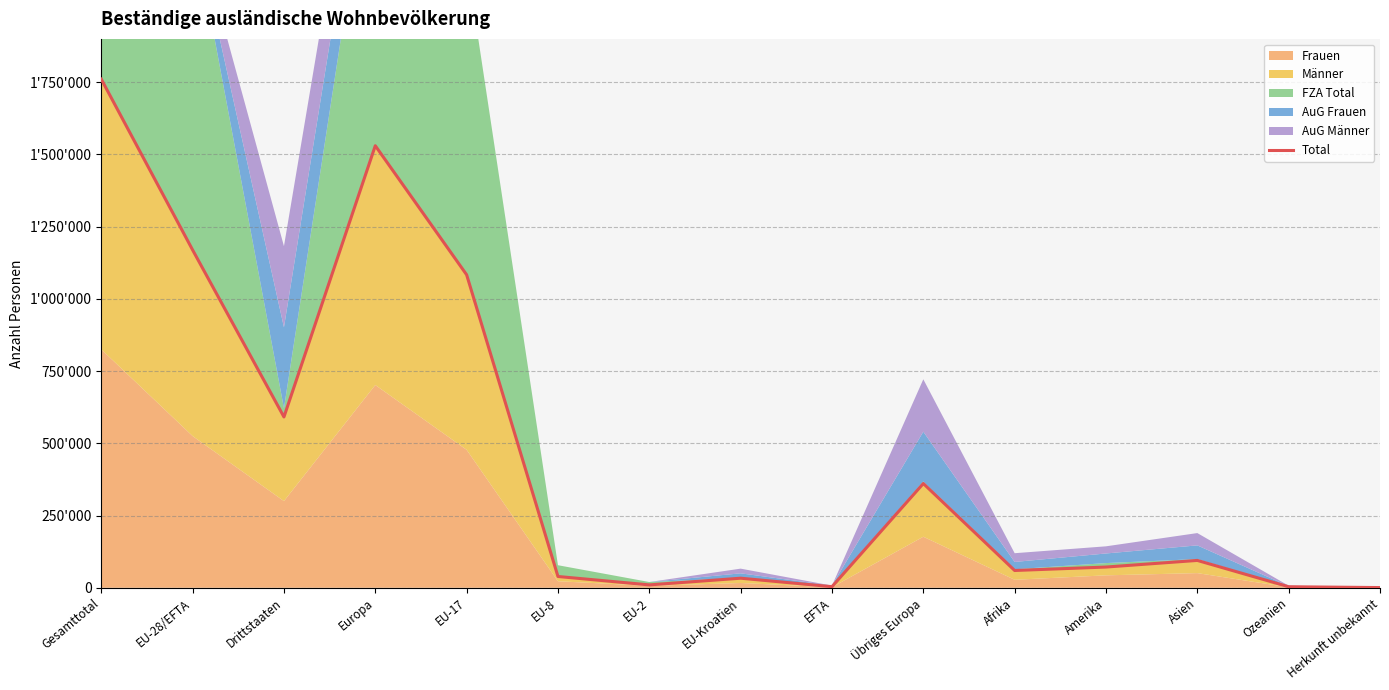

Where is the first local minimum?

Drittstaaten